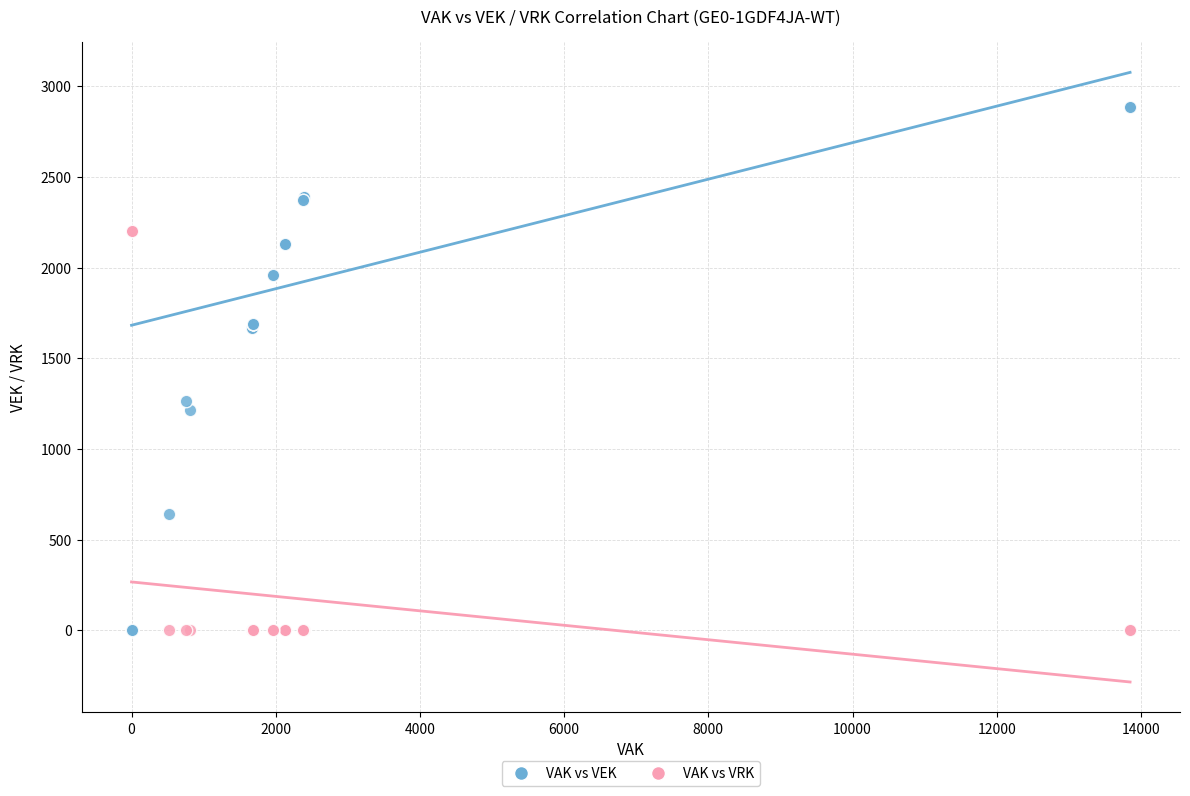

Which series contains the highest Y value?

VAK vs VEK